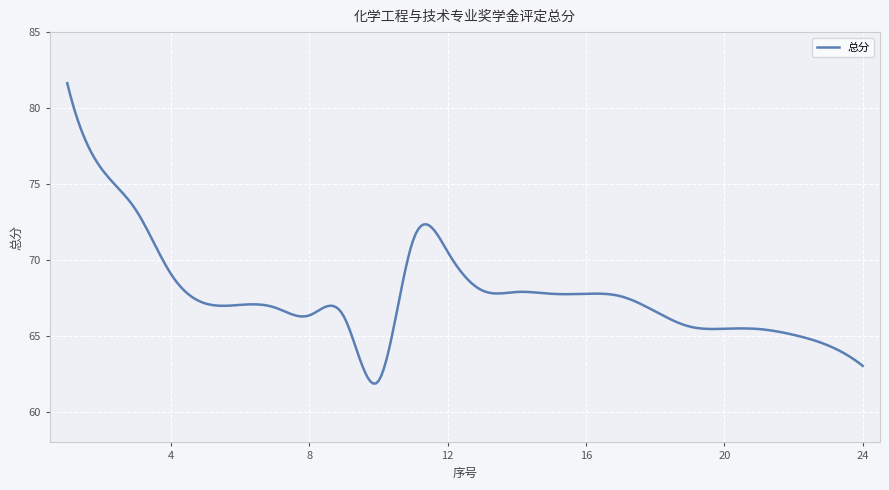

What is the greatest value displayed?

81.6